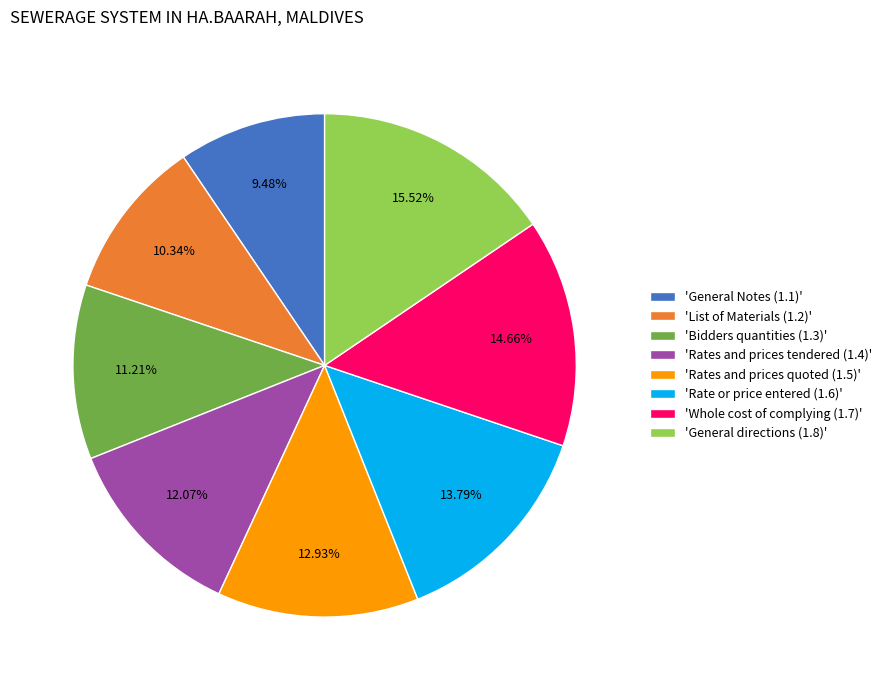

Which slice is the smallest?

'General Notes (1.1)'